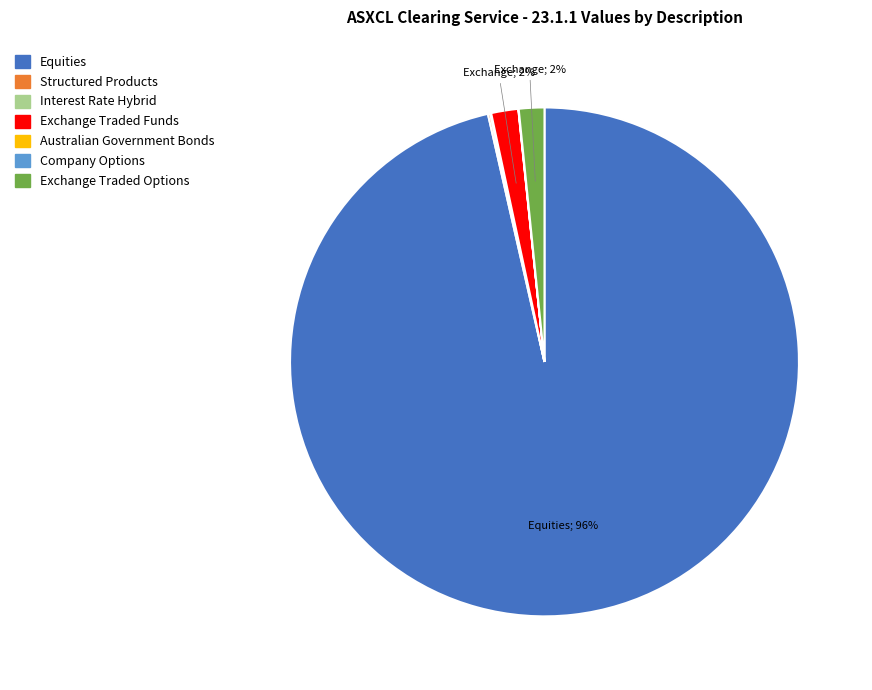

Does any single category account for the majority?

Yes